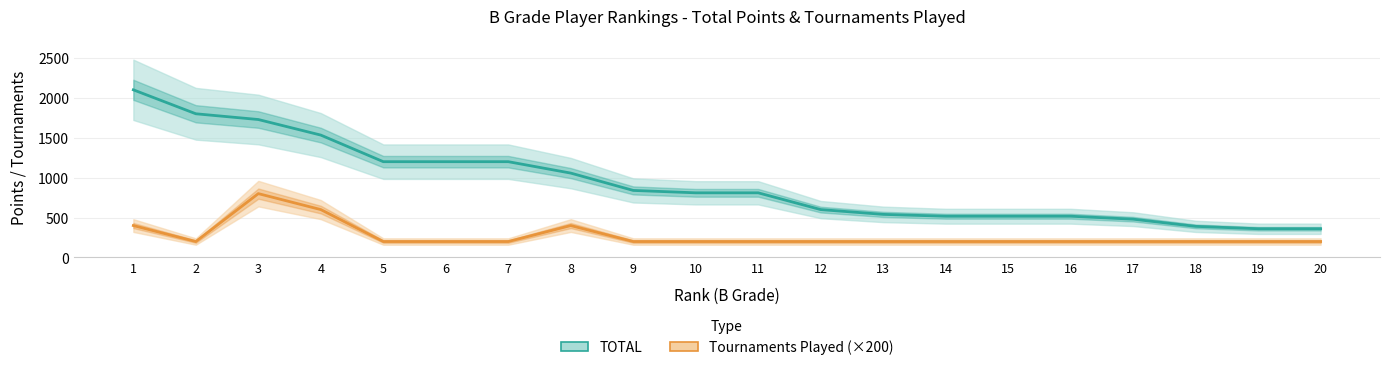

What is the value of the Tournaments Played (×200) point at the 1st from the left?

400